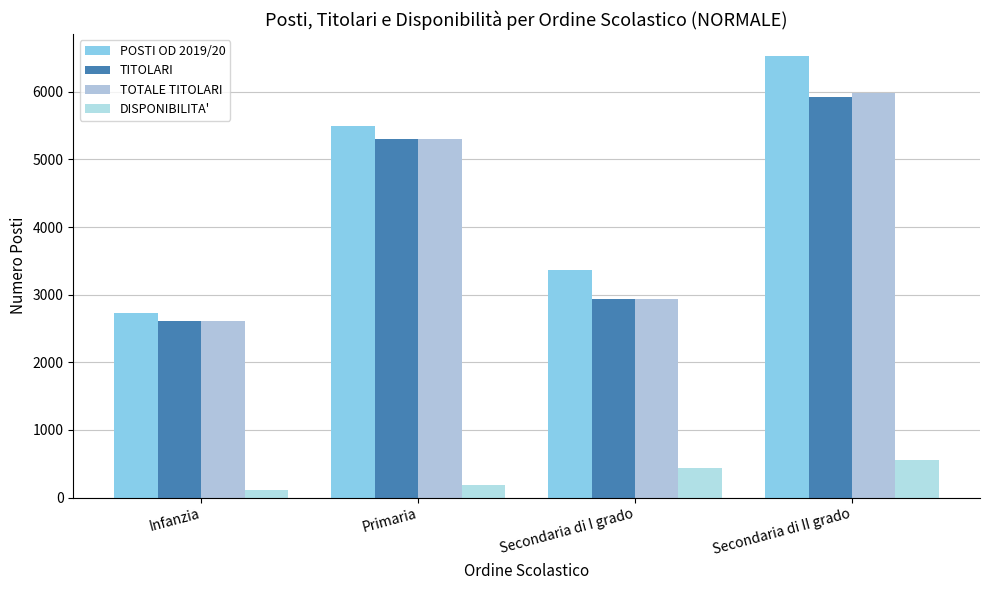

Which series changed the most between Infanzia and Secondaria di II grado?

POSTI OD 2019/20